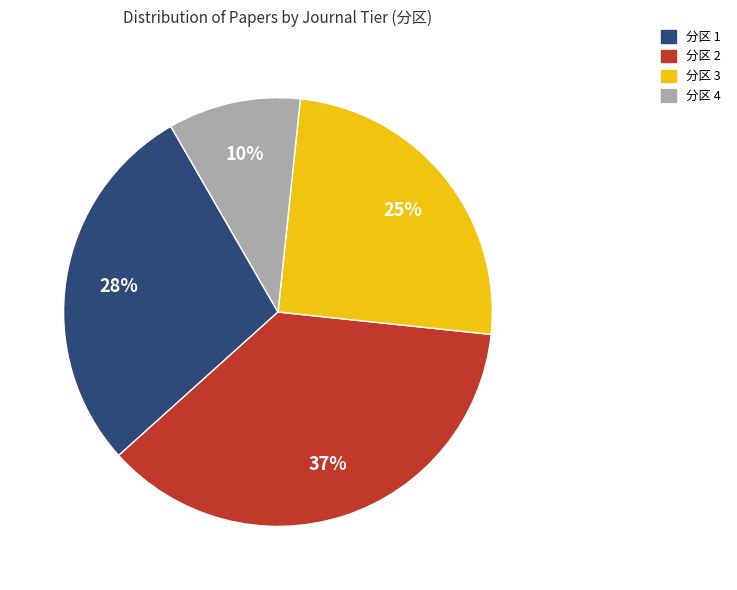

To the nearest percent, what portion does 分区 1 represent?

28%